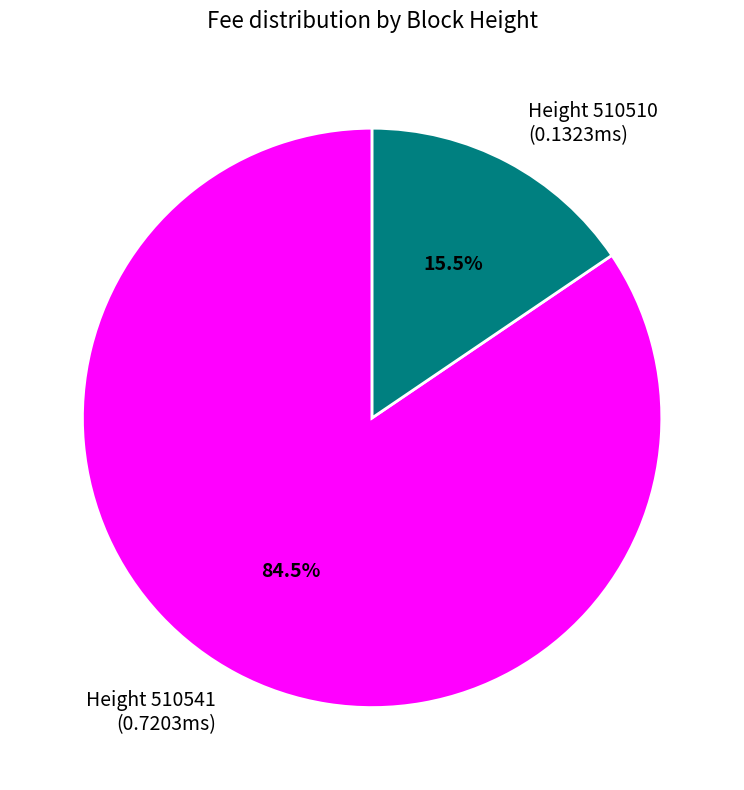

Is there a majority slice in this chart?

Yes